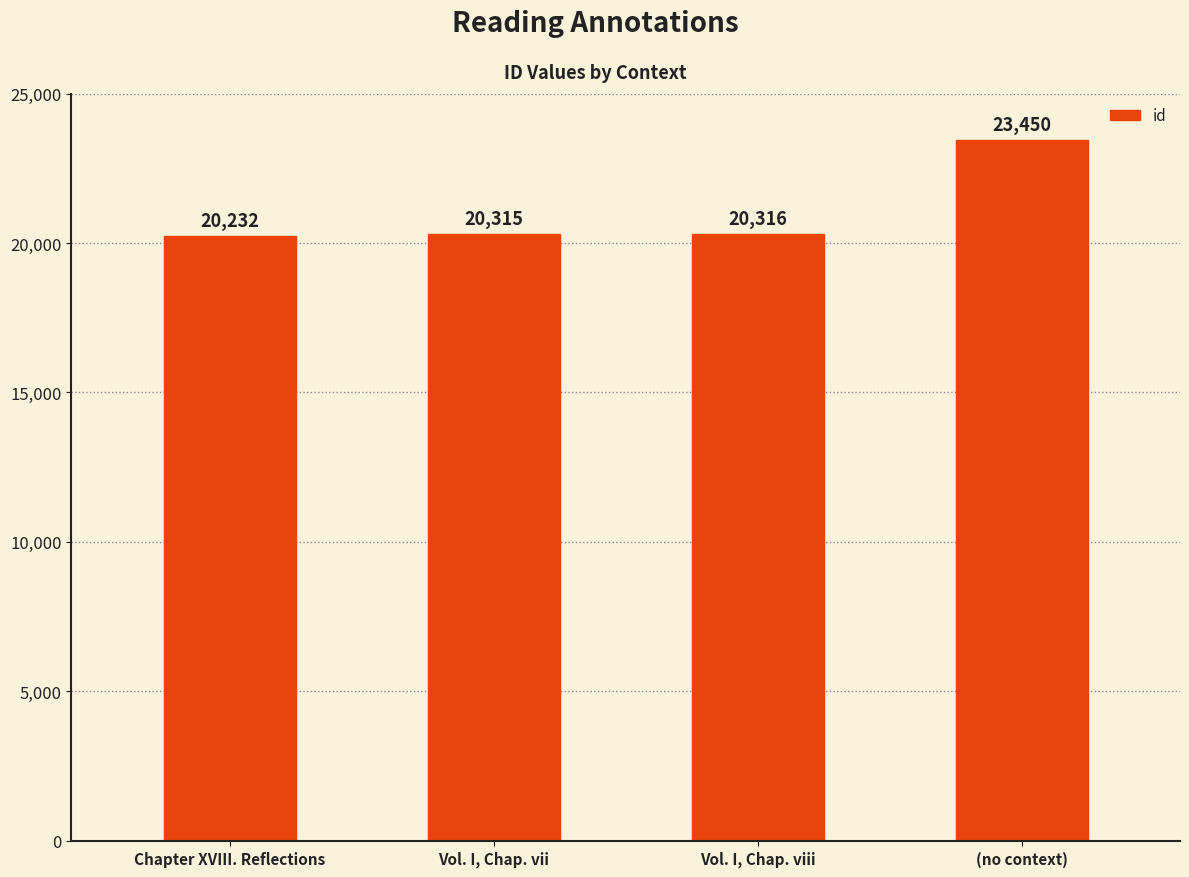

Which category has the highest value across all series?

(no context)